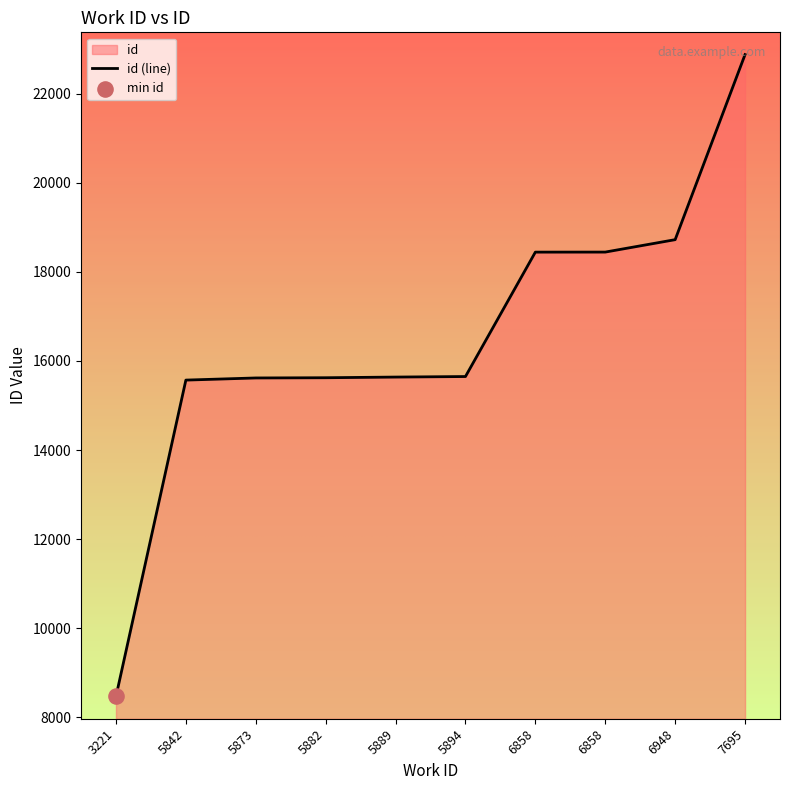

What is the change in value from 5882 to 6858?

+2822